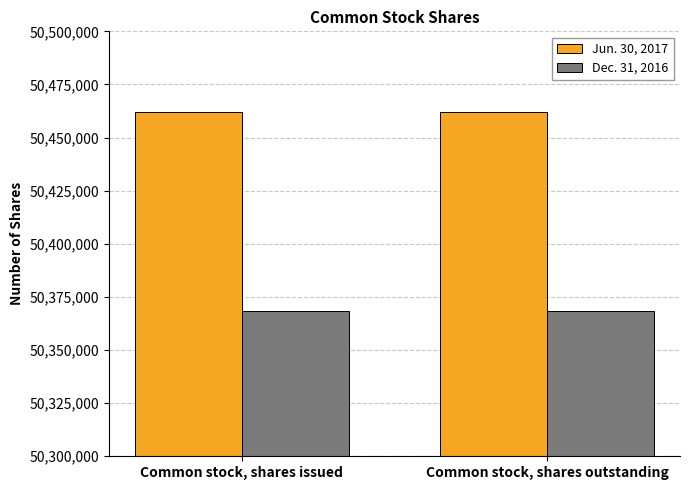

What is the approximate value of Dec. 31, 2016 at Common stock, shares outstanding?

50368206